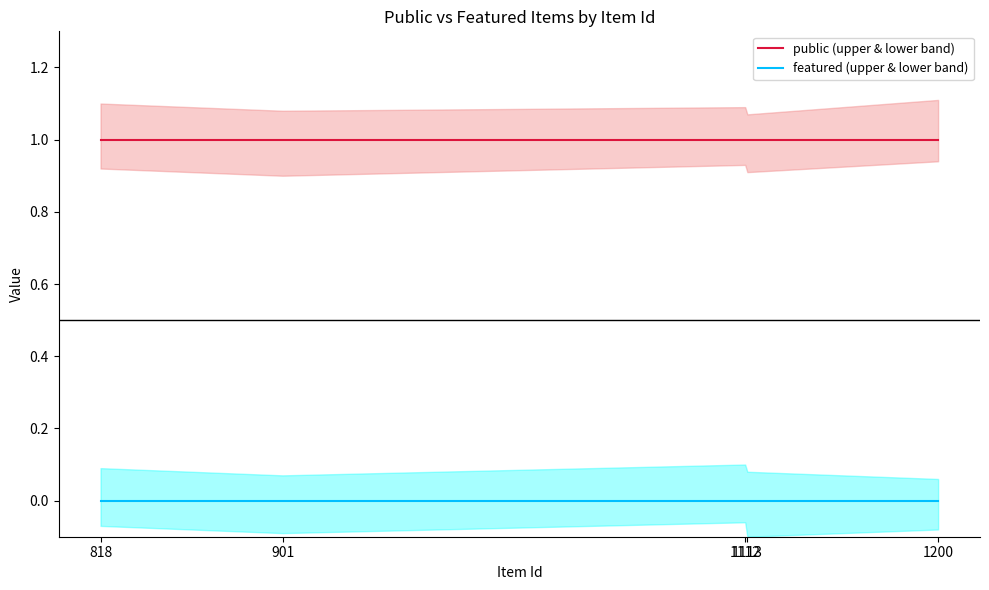

True or false: public (upper & lower band) and featured (upper & lower band) cross at least once.

False